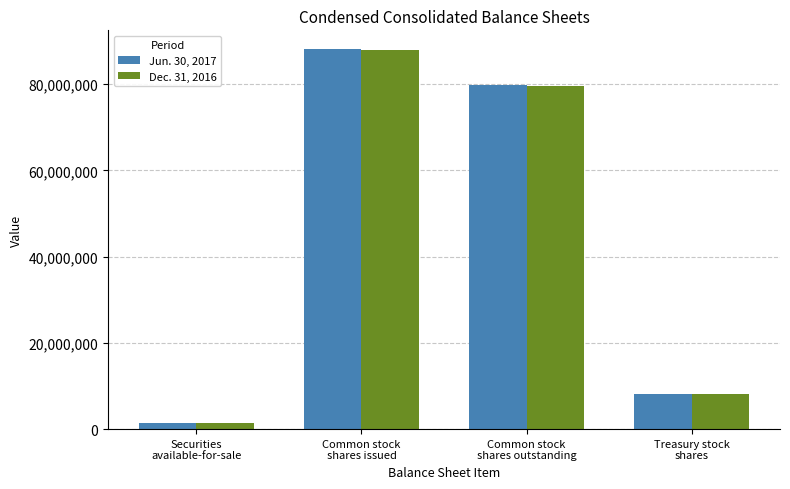

What is the label of the 1st bar from the left?

Securities
available-for-sale